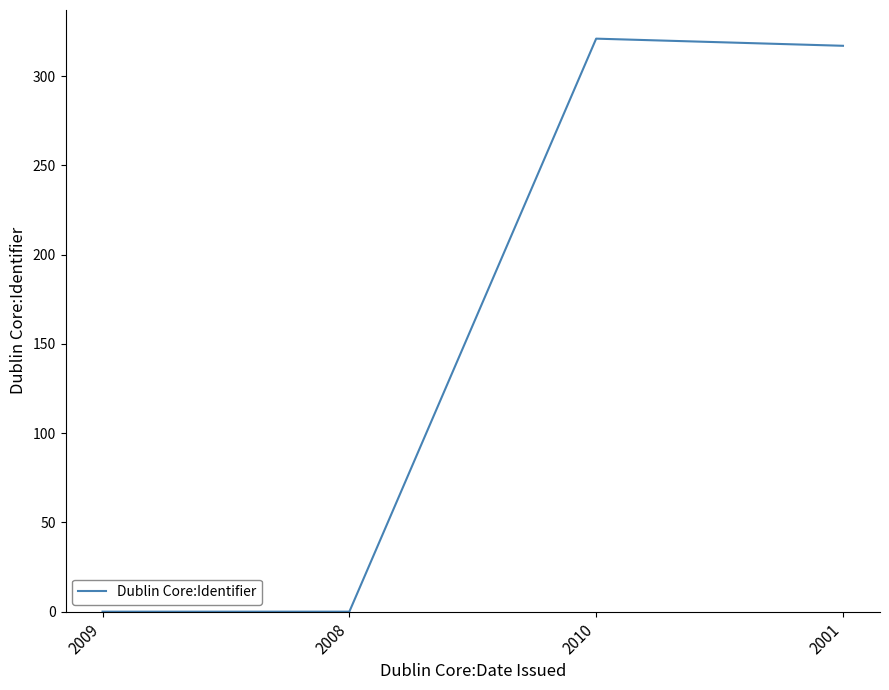

Which category has the highest value across all series?

2010